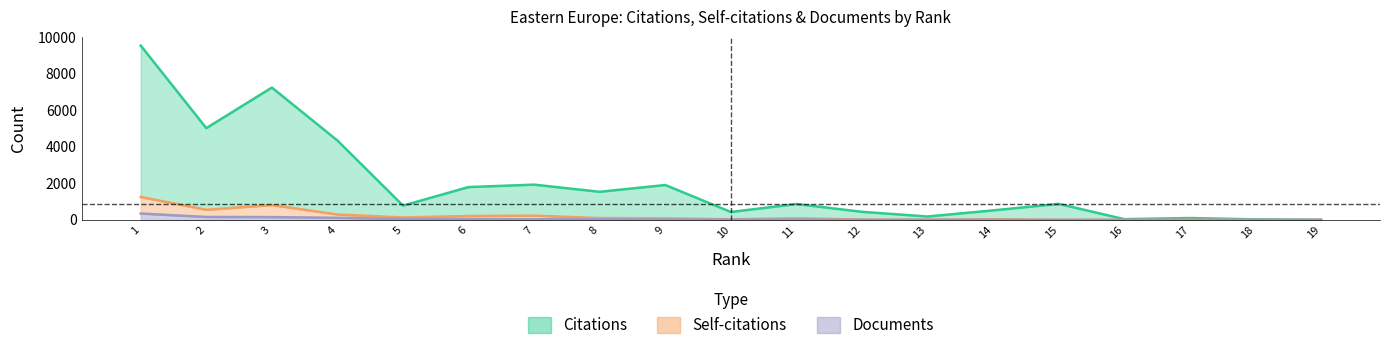

How many values in the Citations series exceed 871?

9